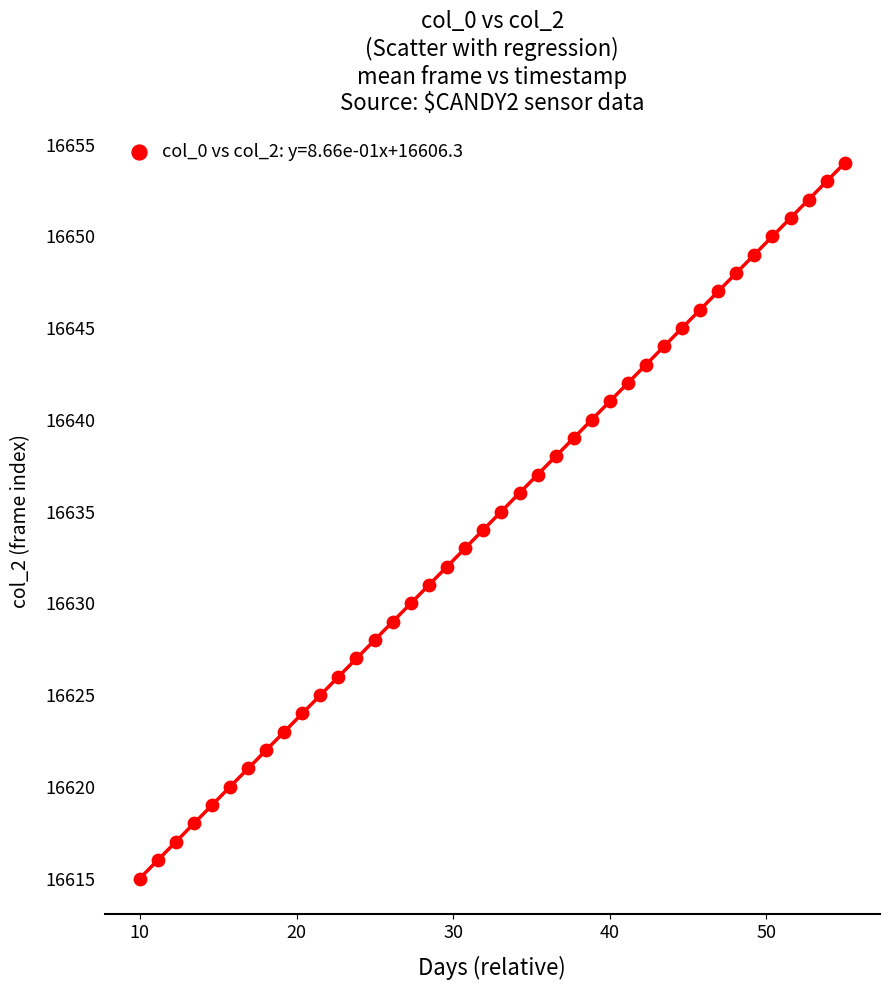

What is the range of Y values (max minus min)?

39